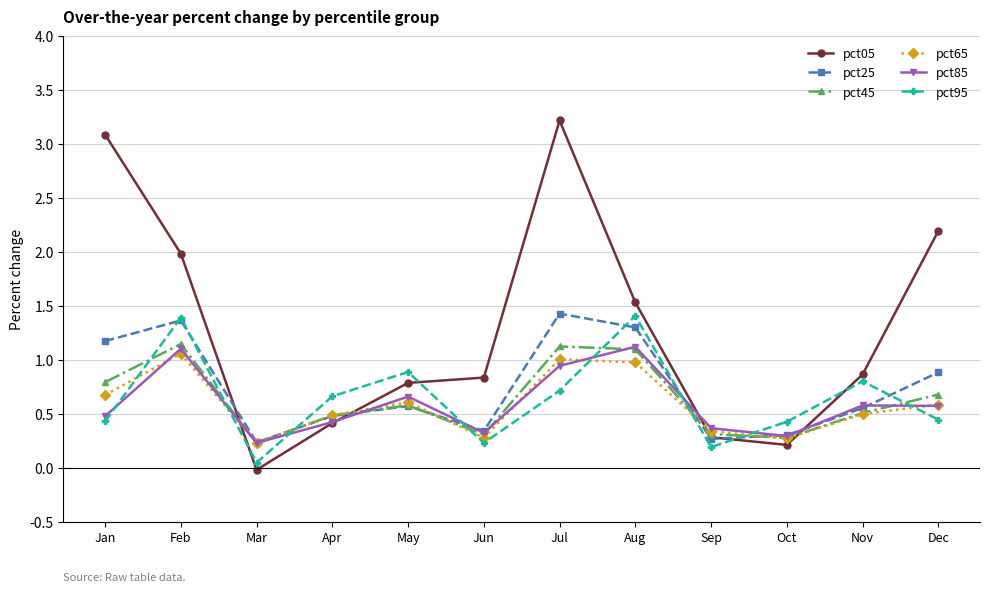

Where do pct95 and pct45 first cross each other?

Jan and Feb